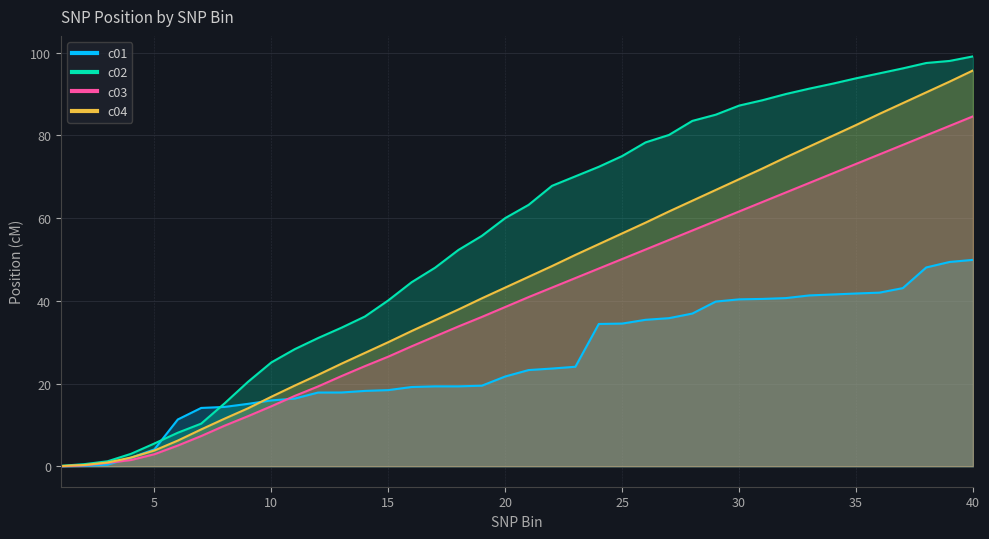

Which category has the lowest value in the c04 series?

1